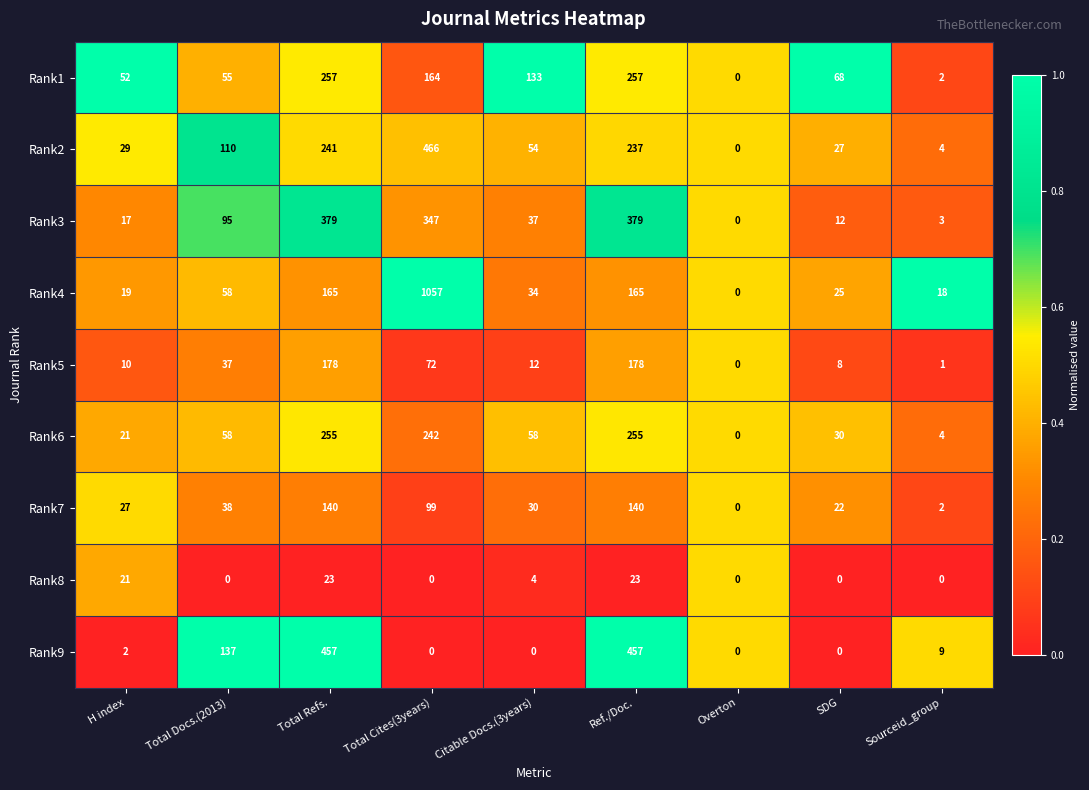

What is the sum of all Rank6 values?

923